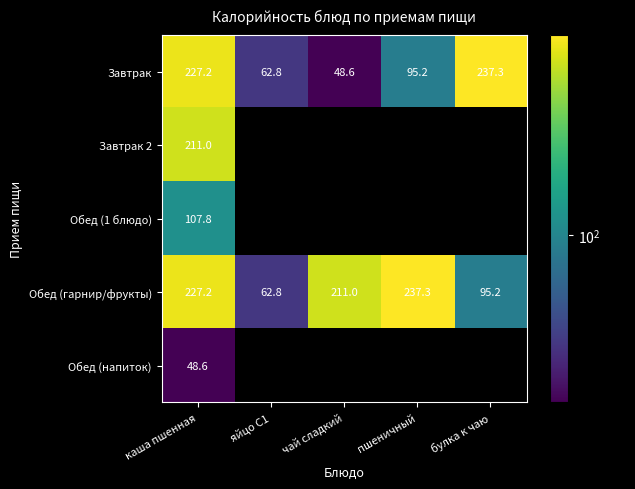

Where does the Завтрак series first go above 95?

каша пшенная